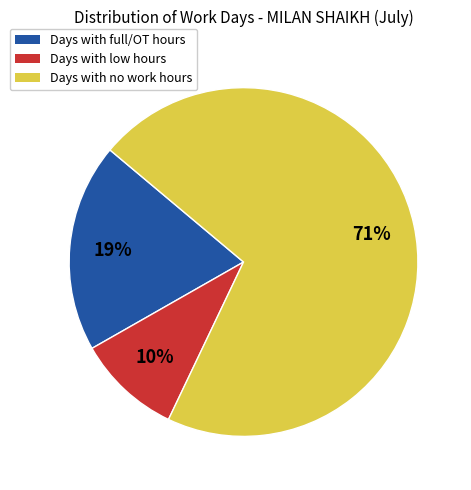

Does any single category account for the majority?

Yes